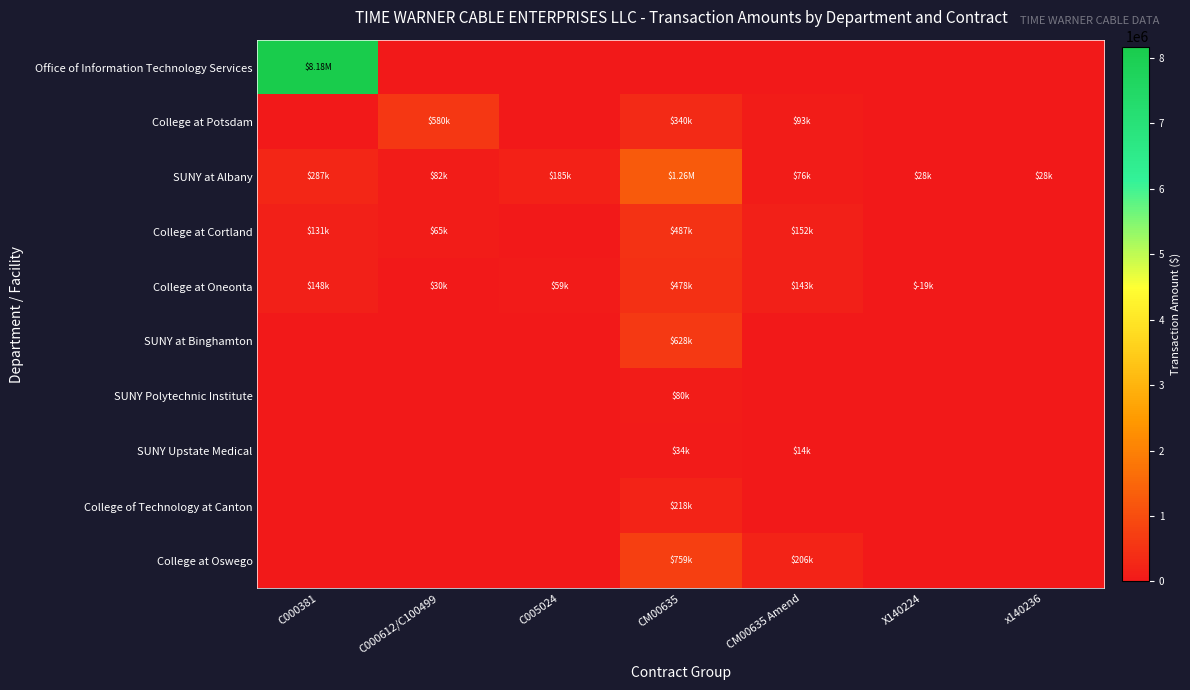

At X140224, list the series in order from largest to smallest.

SUNY at Albany, Office of Information Technology Services, College at Potsdam, College at Cortland, College at Oneonta, SUNY at Binghamton, SUNY Polytechnic Institute, SUNY Upstate Medical, College of Technology at Canton, College at Oswego